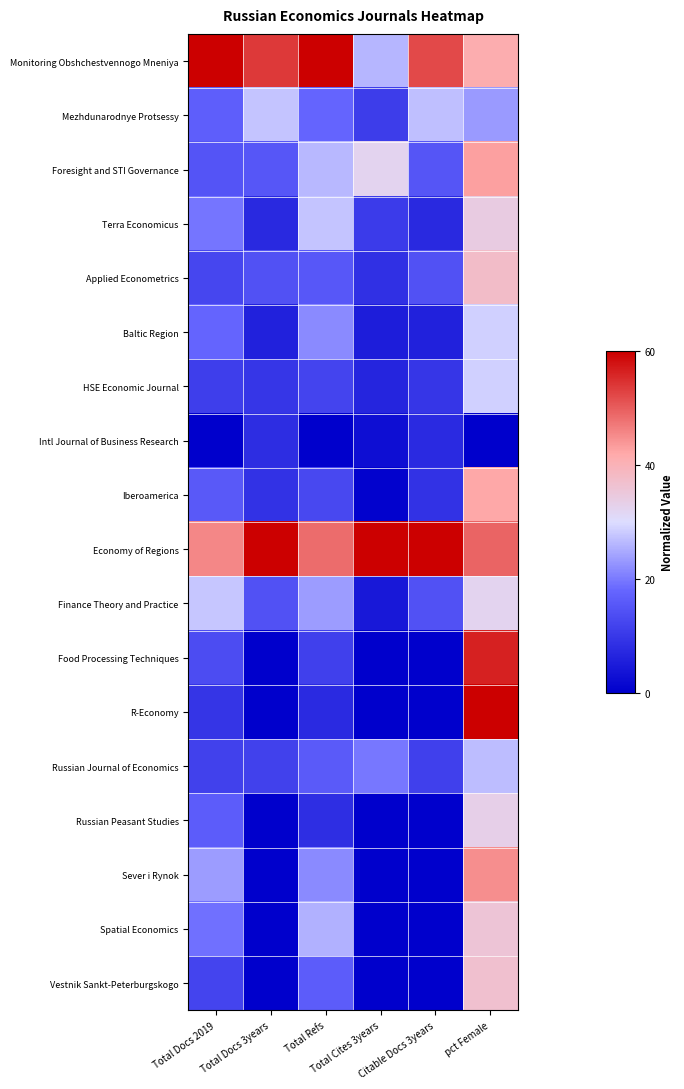

Which category has the highest value across all series?

Total Docs 2019